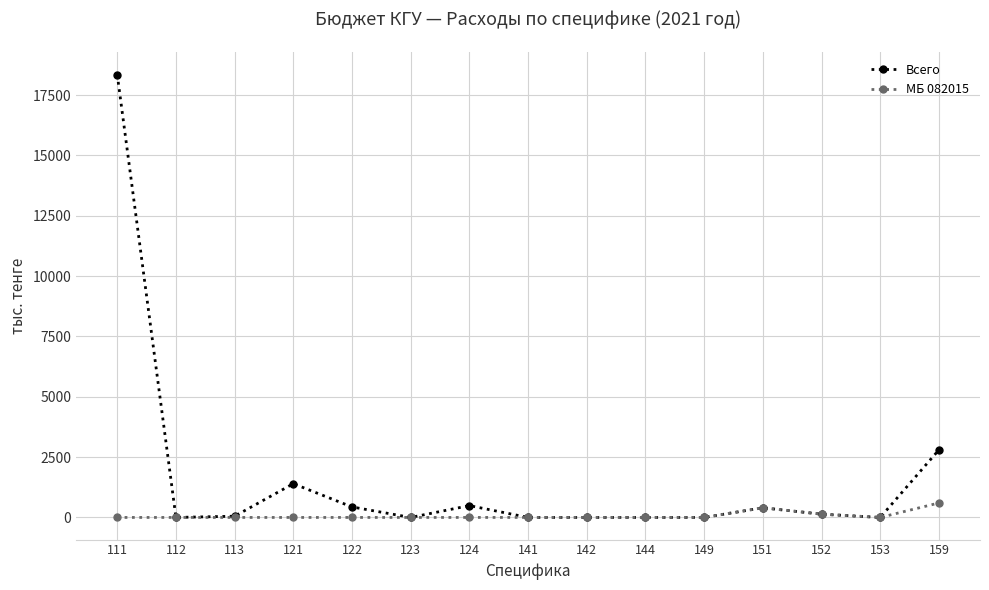

The value of Всего at 111 is 18345. True or false?

True